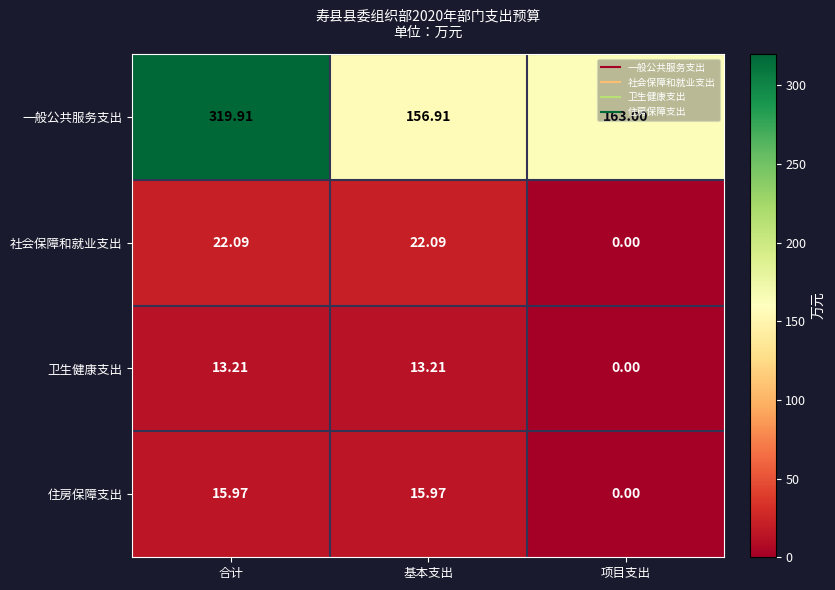

At which label is 一般公共服务支出 closest to 238?

项目支出